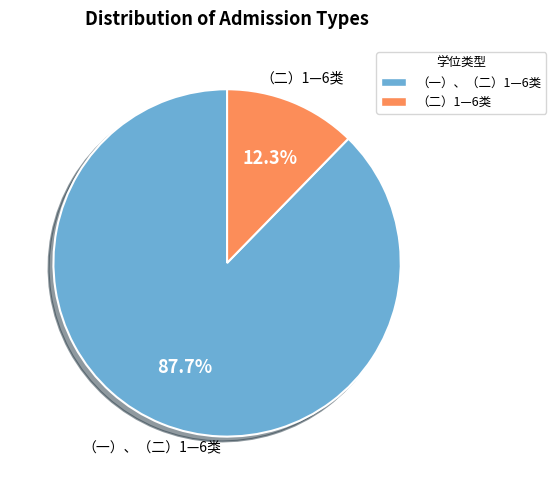

Is there a majority slice in this chart?

Yes